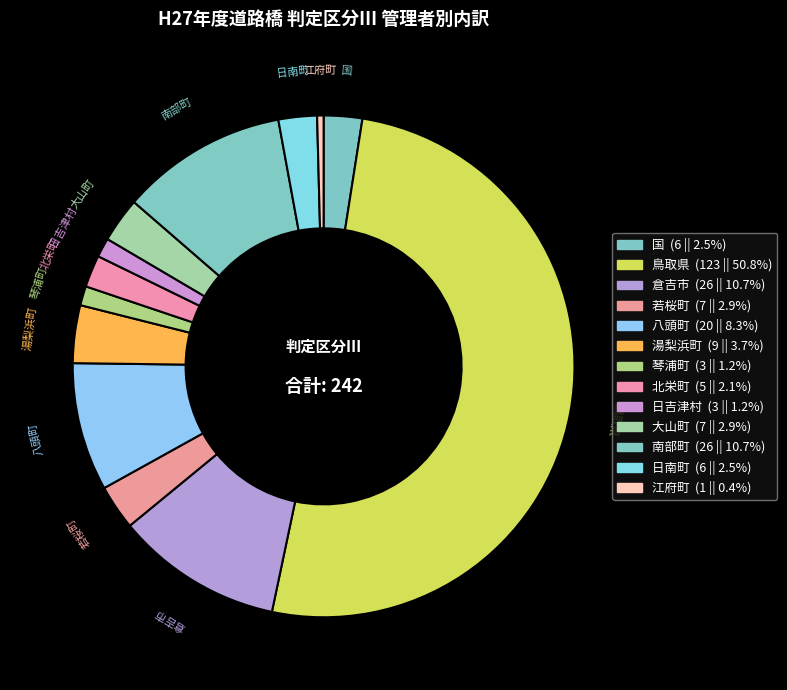

How many slices are in this pie chart?

13